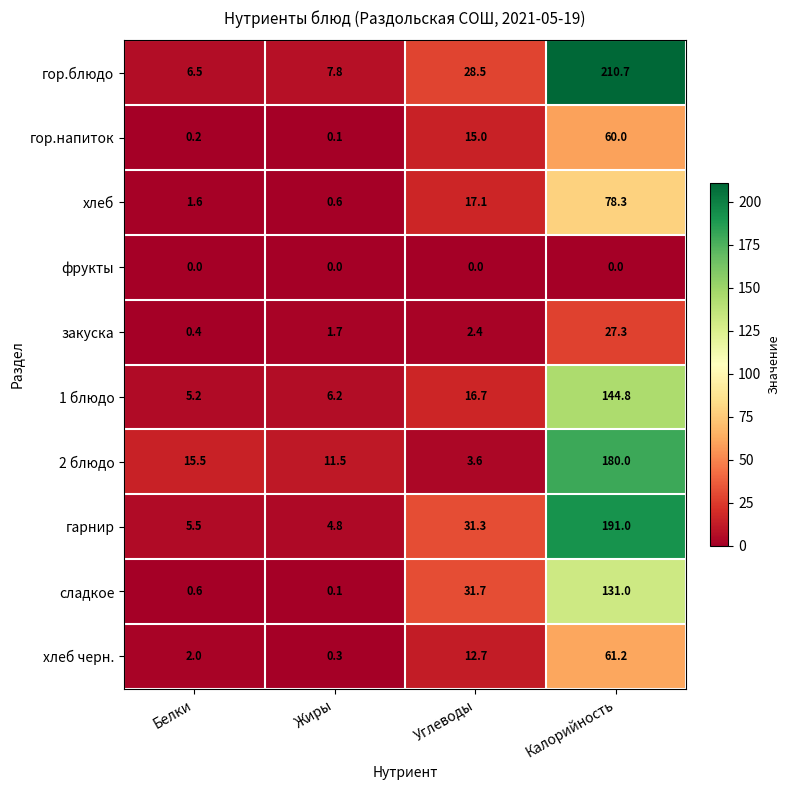

At which category is the sum across all series the highest?

Калорийность